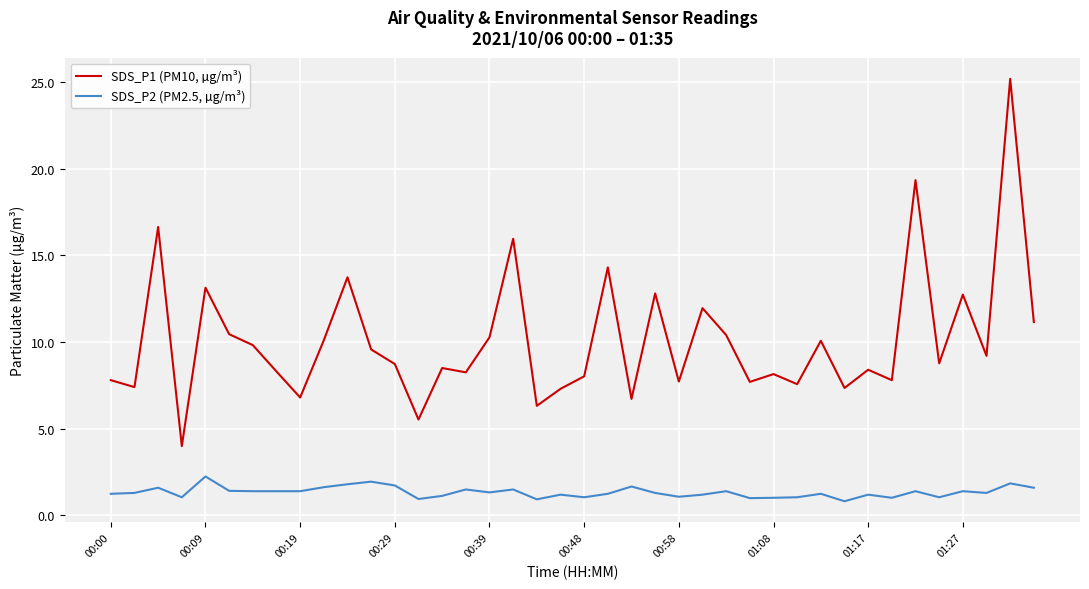

Which series has the widest spread of values?

SDS_P1 (PM10, µg/m³)